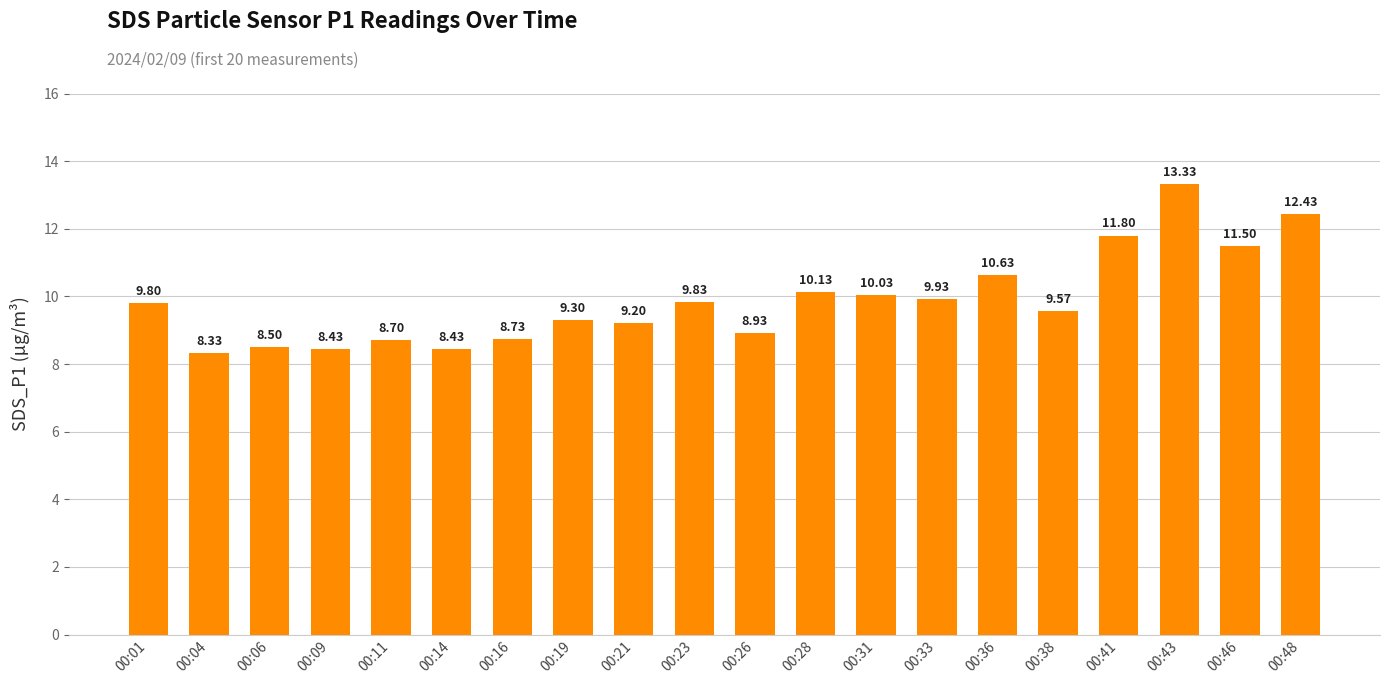

Are the bars grouped side by side (vs. stacked)?

No